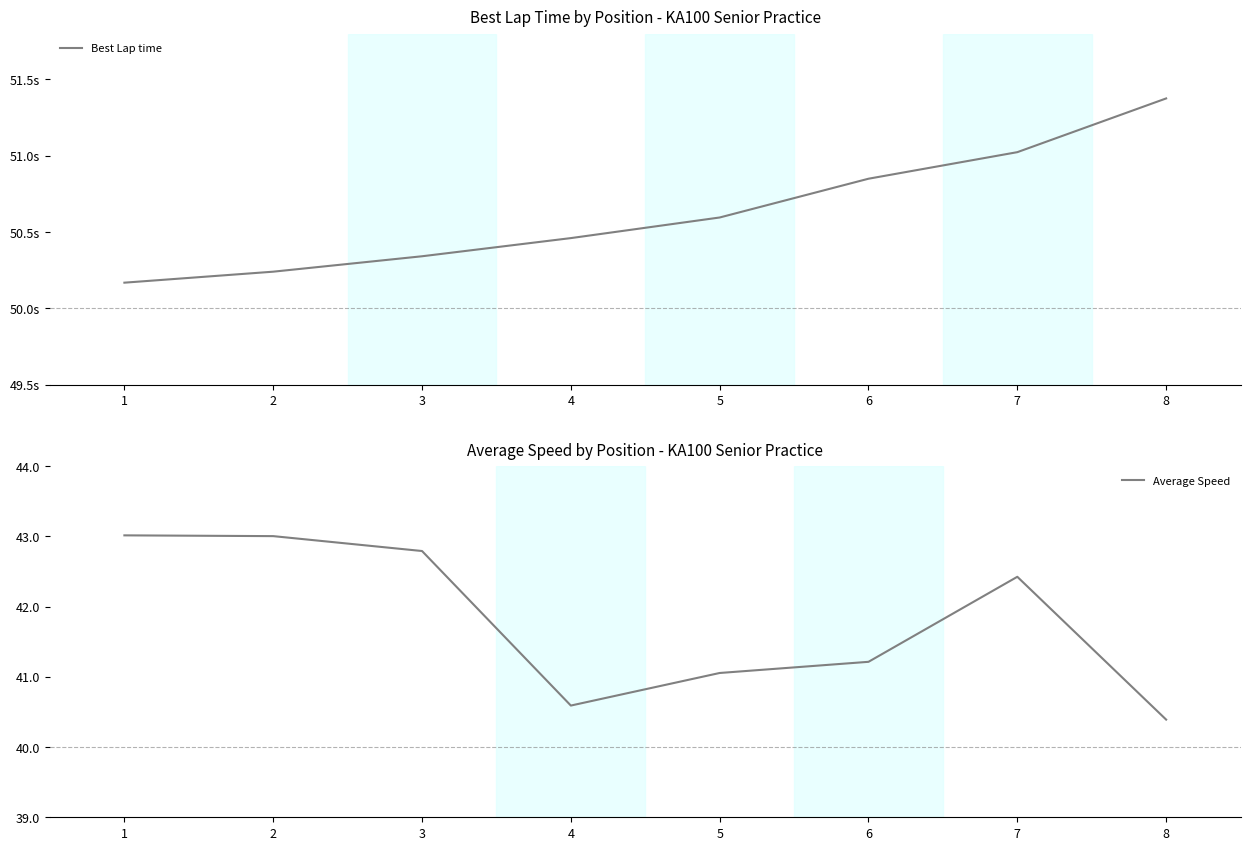

What is the maximum value shown in the chart?

51.4